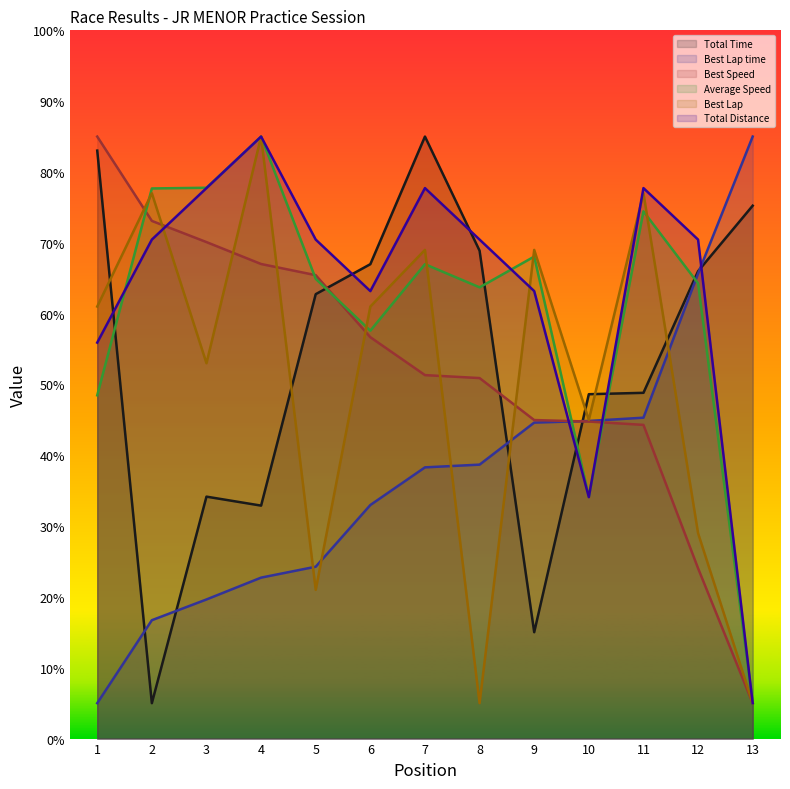

How many data points does each series have?

13